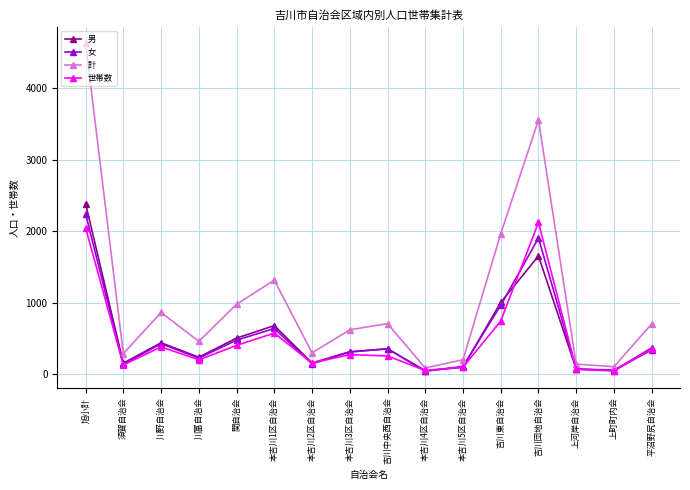

What is the maximum value for 世帯数?

2122